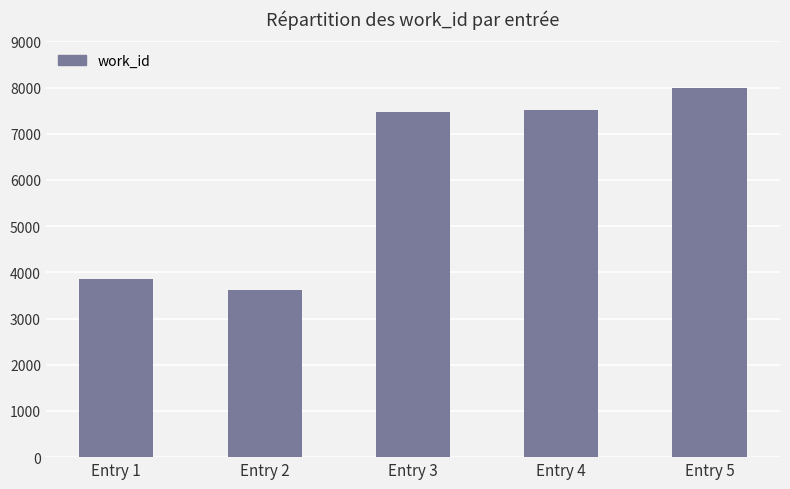

What is the value of the 2nd bar from the left?

3617